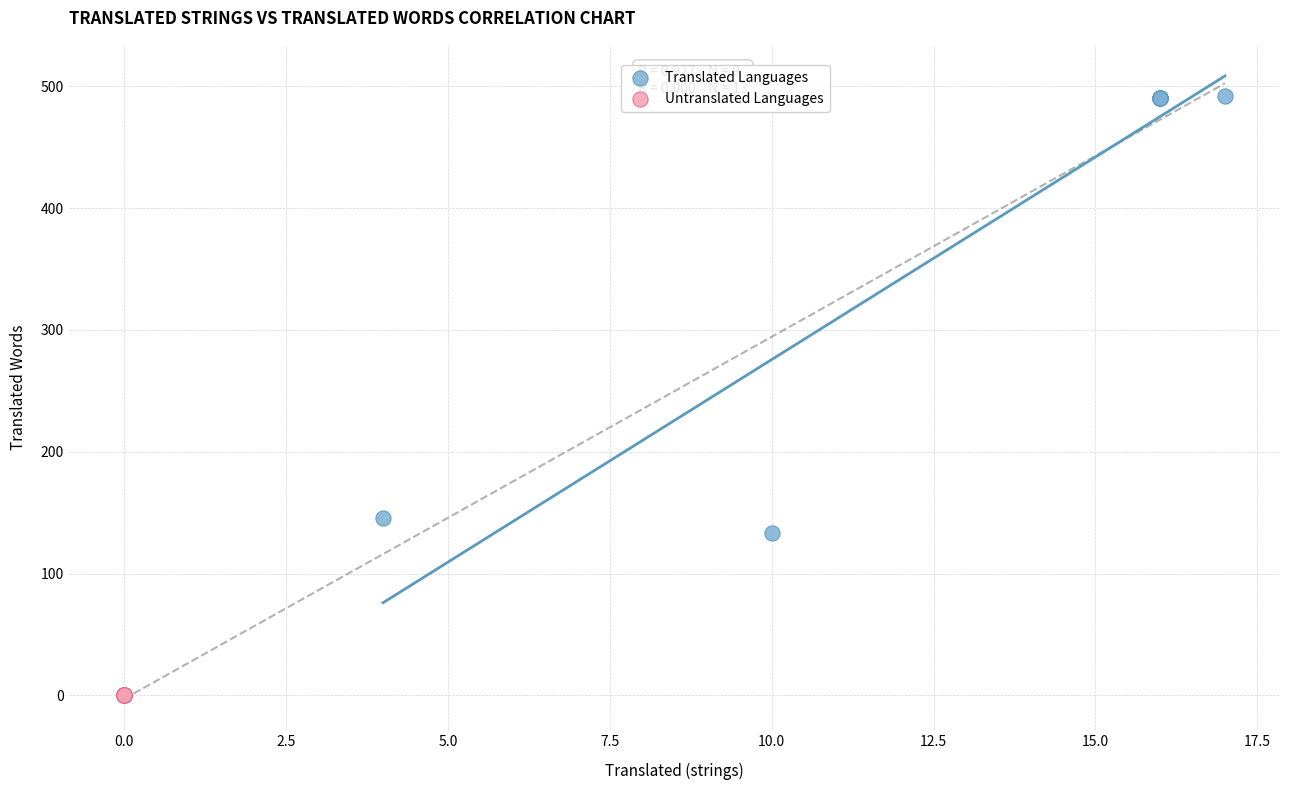

Which series reaches the minimum Y coordinate?

Untranslated Languages